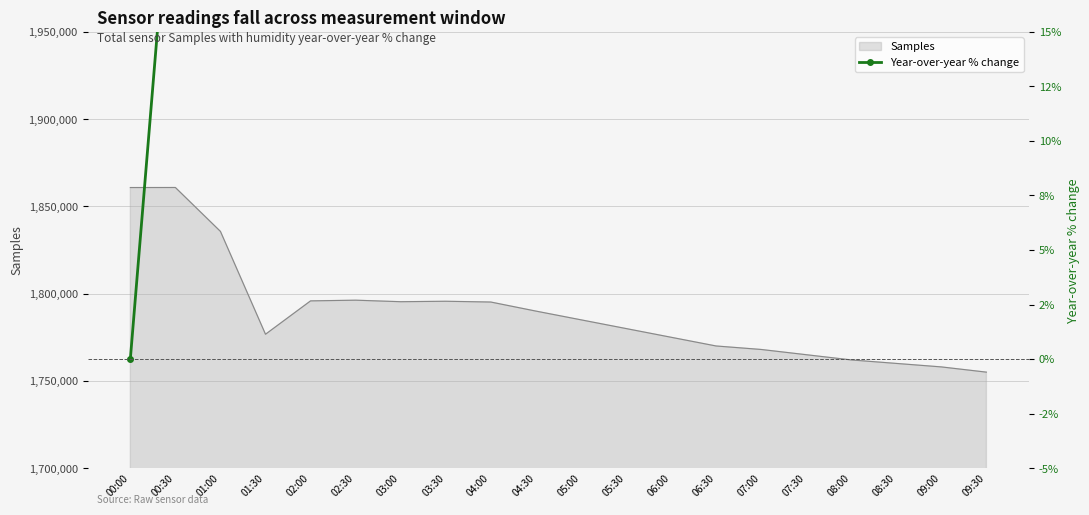

Is it true that Samples equals 1860803 at 00:00?

True